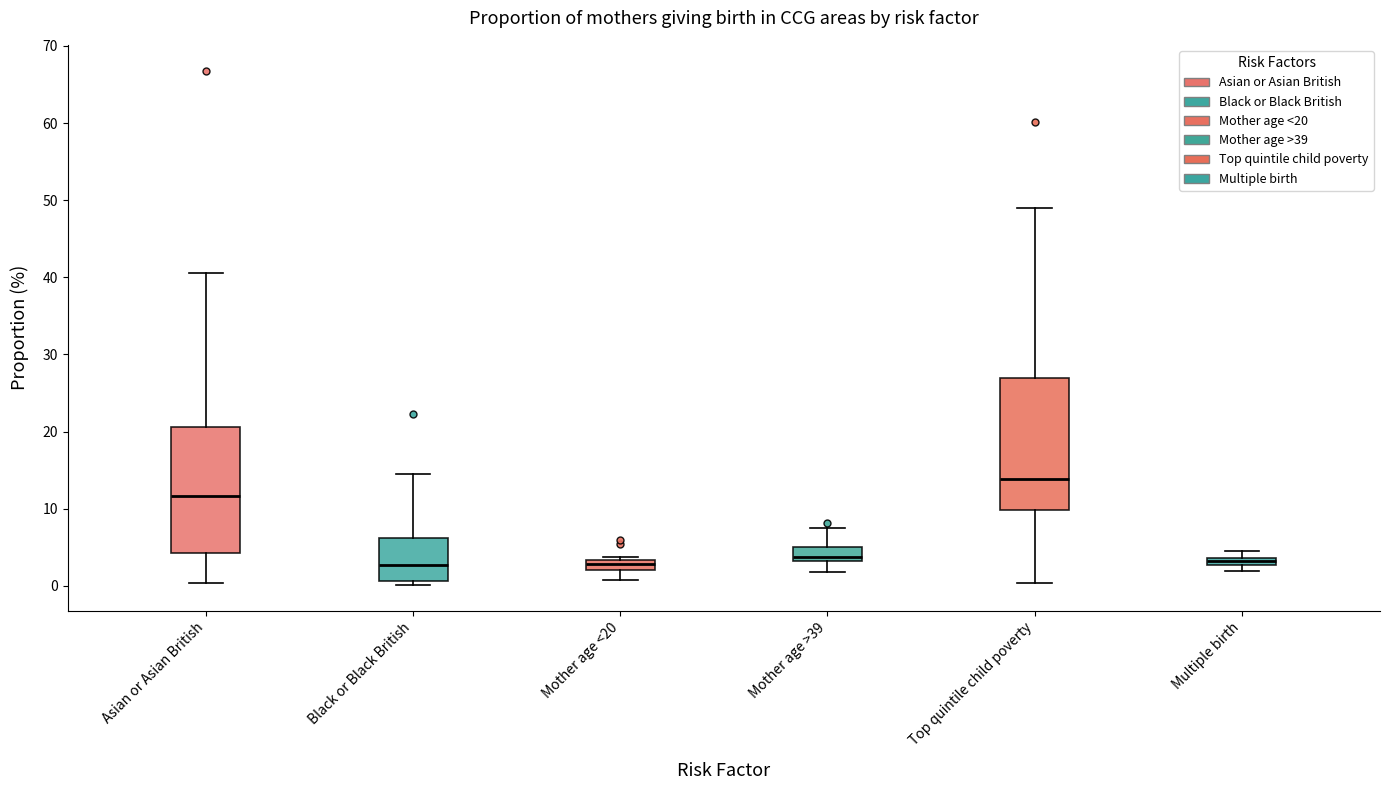

Where is the upper edge of the box for Mother age <20 on the y-axis? The values are not printed on the chart, so give them approximately, as read against the axis.

3